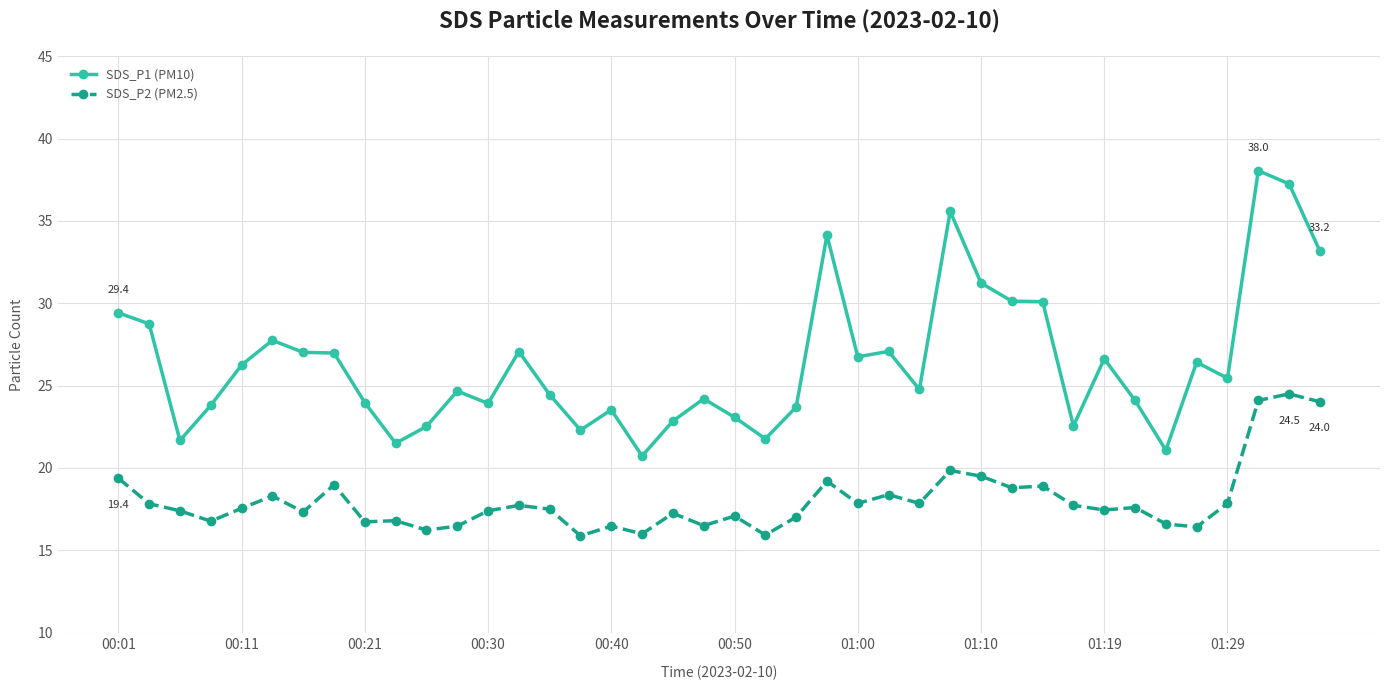

What is the value of the SDS_P1 (PM10) point at the 4th from the left?

23.8